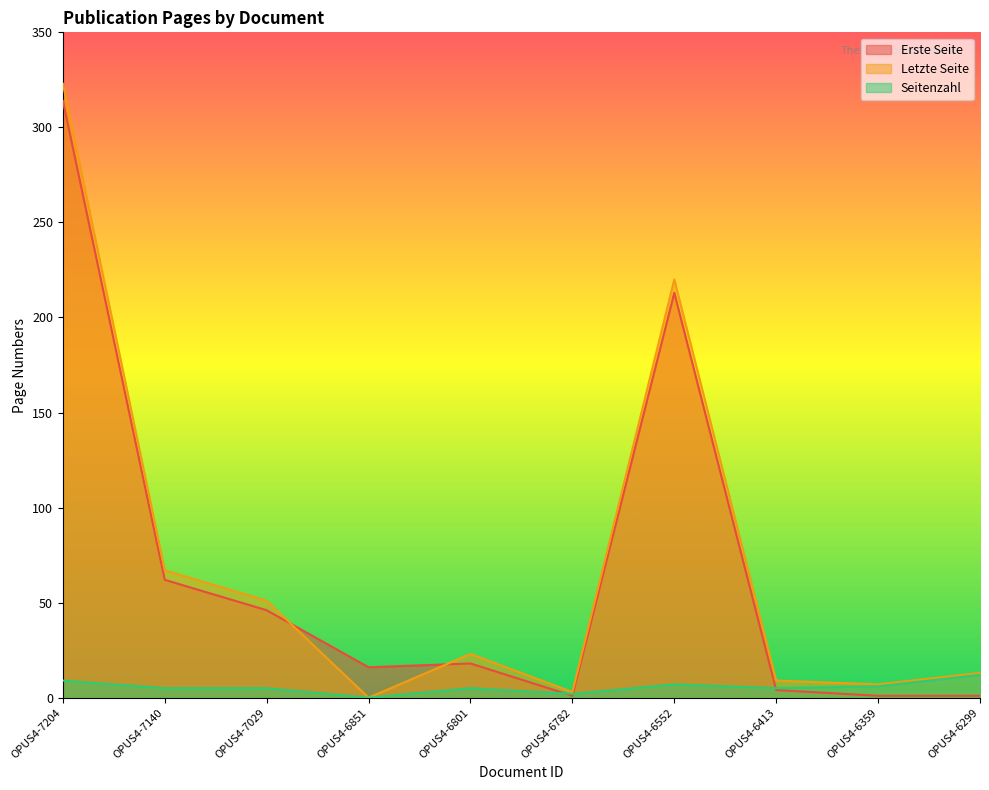

What is the spread (max minus min) of values at OPUS4-6413?

5